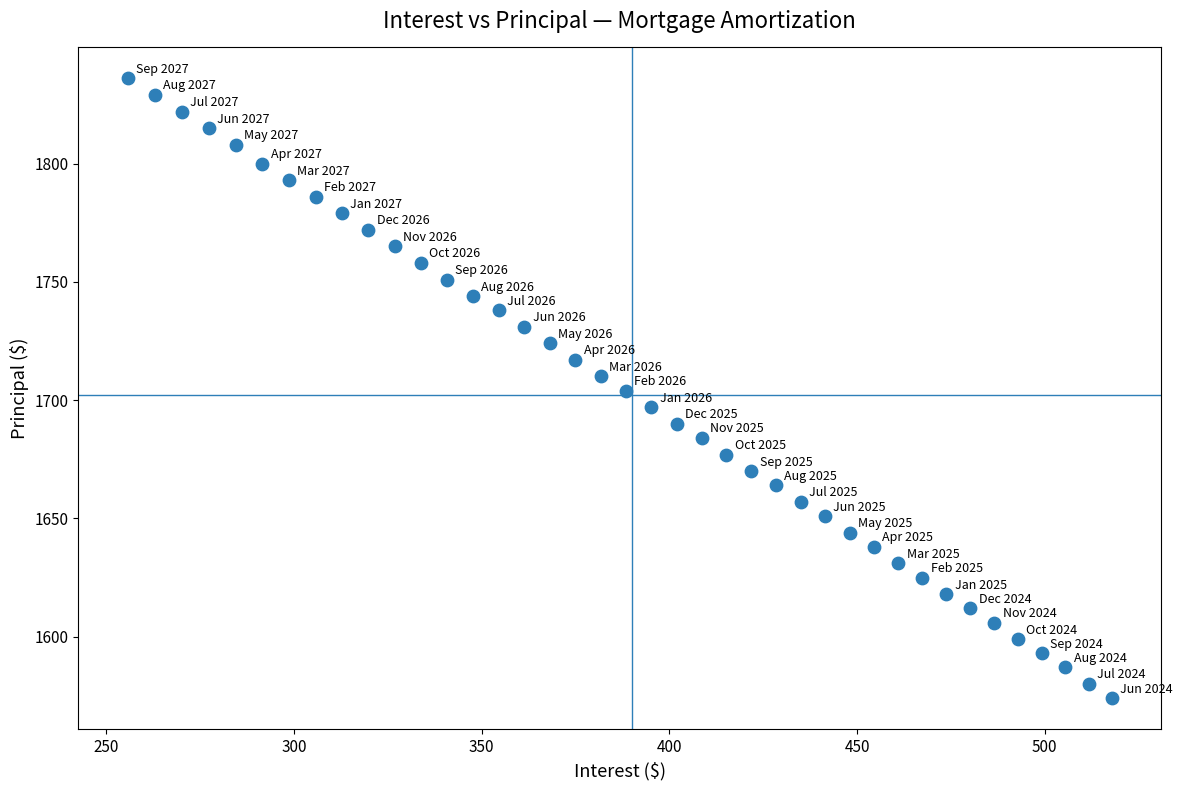

Count the number of points in this scatter plot.

40